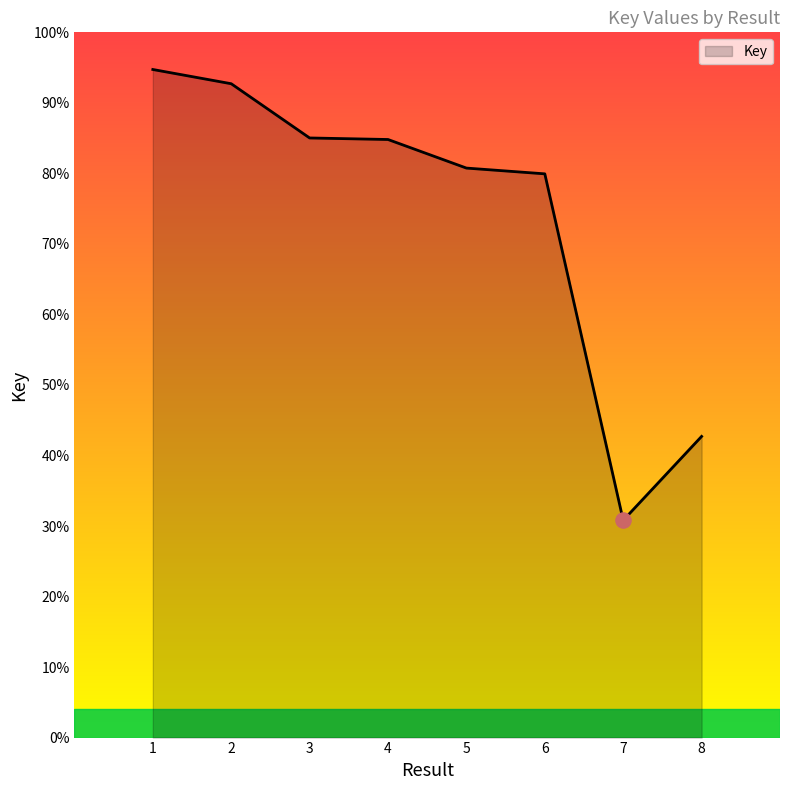

Which has a higher value, 3 or 2?

2